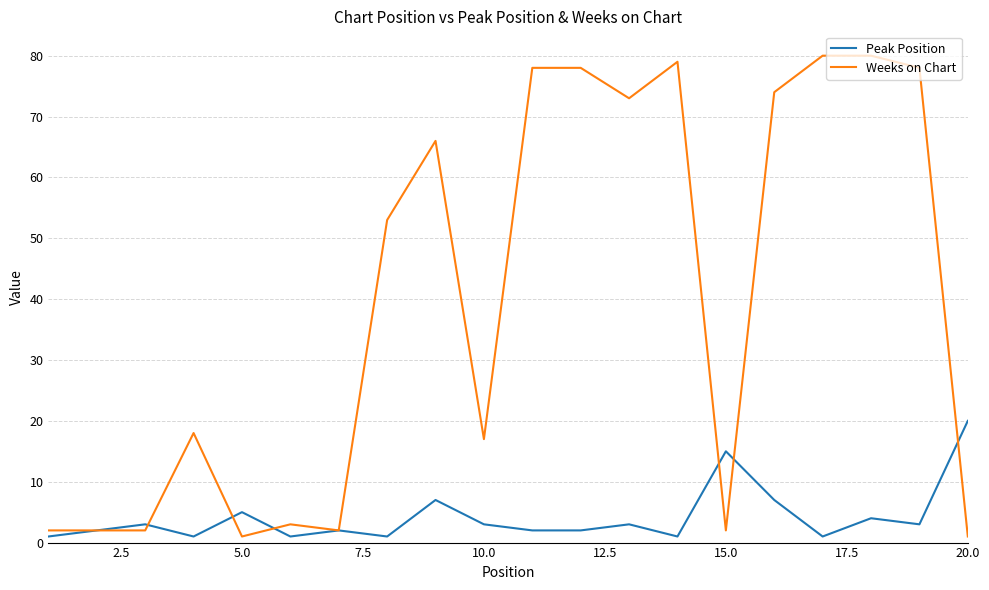

What are all the series names shown in the legend?

Peak Position, Weeks on Chart